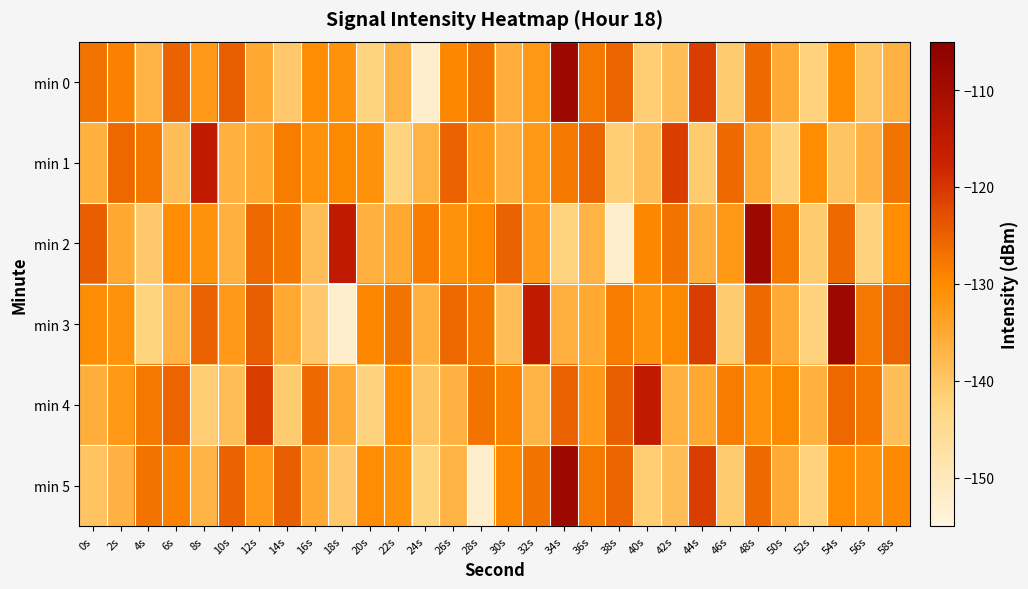

Reading right to left, transcribe all the data shown in this chart.

min 0: 58s=-136.3	56s=-139.4	54s=-130.0	52s=-142.3	50s=-135.2	48s=-126.0	46s=-140.9	44s=-121.0	42s=-138.5	40s=-141.2	38s=-125.4	36s=-127.8	34s=-108.4	32s=-132.1	30s=-135.7	28s=-127.2	26s=-129.6	24s=-152.3	22s=-136.7	20s=-142.3	18s=-131.0	16s=-130.3	14s=-140.4	12s=-135.0	10s=-124.7	8s=-132.2	6s=-125.3	4s=-136.7	2s=-129.0	0s=-127.2
min 1: 58s=-127.2	56s=-136.3	54s=-139.4	52s=-130.0	50s=-142.3	48s=-135.2	46s=-126.0	44s=-140.9	42s=-121.0	40s=-138.5	38s=-141.2	36s=-125.4	34s=-127.8	32s=-132.1	30s=-135.7	28s=-132.2	26s=-125.3	24s=-136.7	22s=-142.3	20s=-131.0	18s=-129.6	16s=-131.1	14s=-128.1	12s=-134.9	10s=-136.2	8s=-115.3	6s=-138.5	4s=-127.6	2s=-125.8	0s=-136.1
min 2: 58s=-130.0	56s=-142.3	54s=-126.0	52s=-140.9	50s=-127.8	48s=-108.4	46s=-132.1	44s=-135.7	42s=-127.2	40s=-129.6	38s=-152.3	36s=-136.7	34s=-142.3	32s=-132.2	30s=-125.3	28s=-129.6	26s=-131.1	24s=-128.1	22s=-134.9	20s=-136.2	18s=-115.3	16s=-138.5	14s=-127.6	12s=-125.8	10s=-136.1	8s=-131.0	6s=-130.3	4s=-140.4	2s=-135.0	0s=-124.7
min 3: 58s=-125.4	56s=-127.8	54s=-108.4	52s=-142.3	50s=-135.2	48s=-126.0	46s=-140.9	44s=-121.0	42s=-129.6	40s=-131.1	38s=-128.1	36s=-134.9	34s=-136.2	32s=-115.3	30s=-138.5	28s=-127.6	26s=-125.8	24s=-136.1	22s=-127.2	20s=-129.6	18s=-152.3	16s=-140.4	14s=-135.0	12s=-124.7	10s=-132.2	8s=-125.3	6s=-136.7	4s=-142.3	2s=-131.0	0s=-130.3
min 4: 58s=-138.5	56s=-127.6	54s=-125.8	52s=-136.1	50s=-129.6	48s=-131.1	46s=-128.1	44s=-134.9	42s=-136.2	40s=-115.3	38s=-124.7	36s=-132.2	34s=-125.3	32s=-136.7	30s=-129.0	28s=-127.2	26s=-136.3	24s=-139.4	22s=-130.0	20s=-142.3	18s=-135.2	16s=-126.0	14s=-140.9	12s=-121.0	10s=-138.5	8s=-141.2	6s=-125.4	4s=-127.8	2s=-132.1	0s=-135.7
min 5: 58s=-129.6	56s=-131.1	54s=-130.0	52s=-142.3	50s=-135.2	48s=-126.0	46s=-140.9	44s=-121.0	42s=-138.5	40s=-141.2	38s=-125.4	36s=-127.8	34s=-108.4	32s=-127.2	30s=-129.6	28s=-152.3	26s=-136.7	24s=-142.3	22s=-131.0	20s=-130.3	18s=-140.4	16s=-135.0	14s=-124.7	12s=-132.2	10s=-125.3	8s=-136.7	6s=-129.0	4s=-127.2	2s=-136.3	0s=-139.4